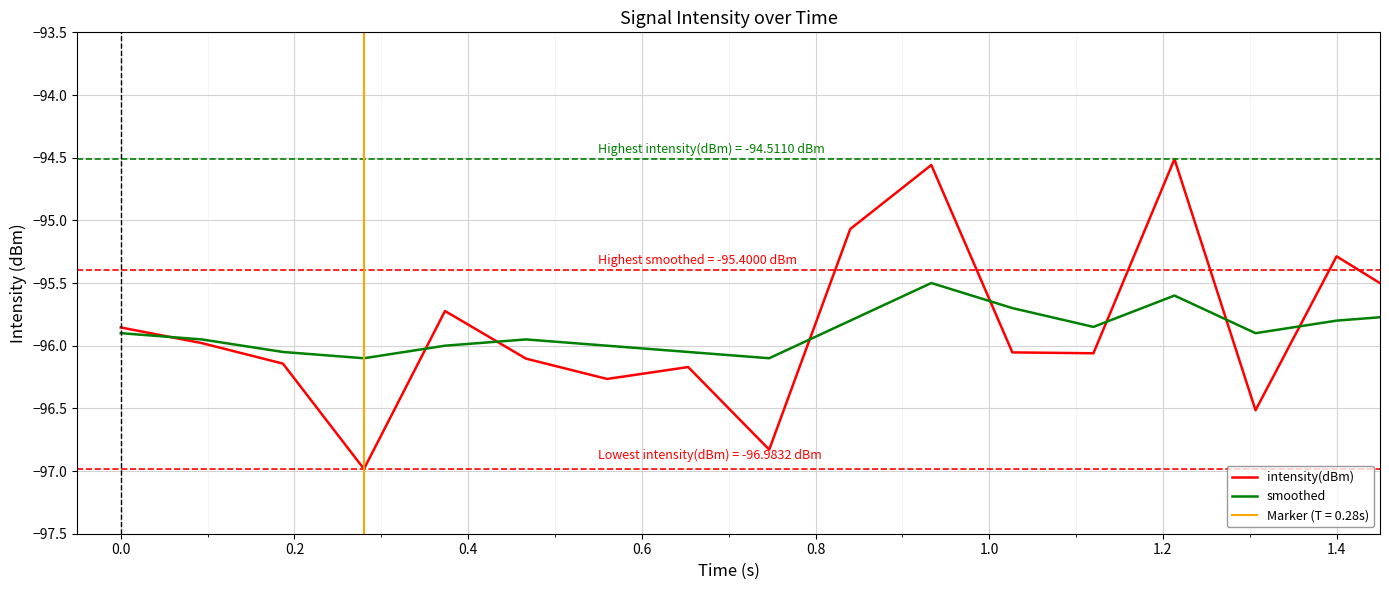

What is the maximum value shown in the chart?

-94.5